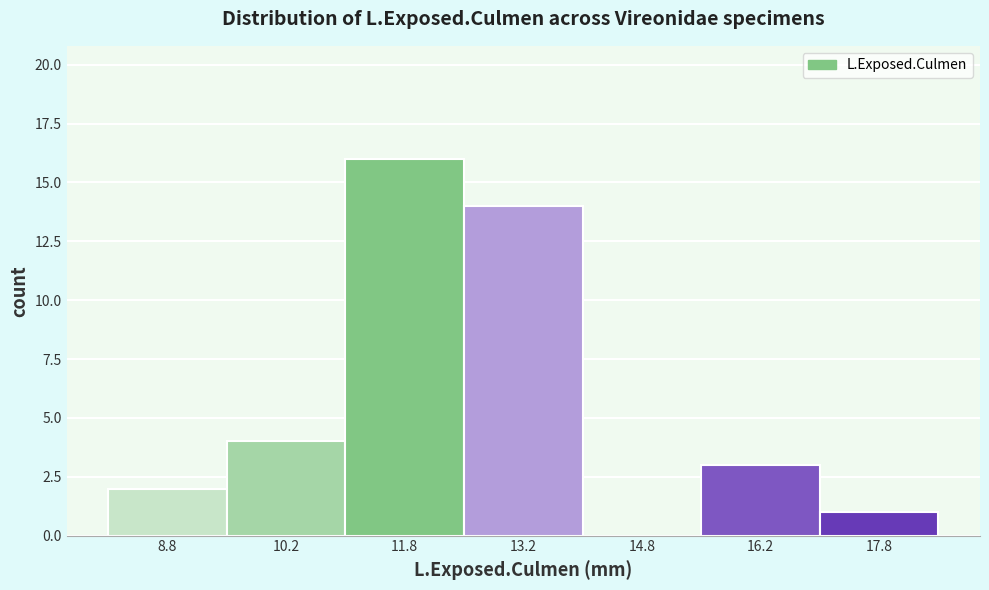

Reading left to right, transcribe this chart: for each bar, give the range it covers on the x-axis and its height. Neither the bar edges nor the heights are printed on the chart, so give them approximately, as read against the axes.

8.0 to 9.5: 2
9.5 to 11.0: 4
11.0 to 12.5: 16
12.5 to 14.0: 14
14.0 to 15.5: 0
15.5 to 17.0: 3
17.0 to 18.5: 1